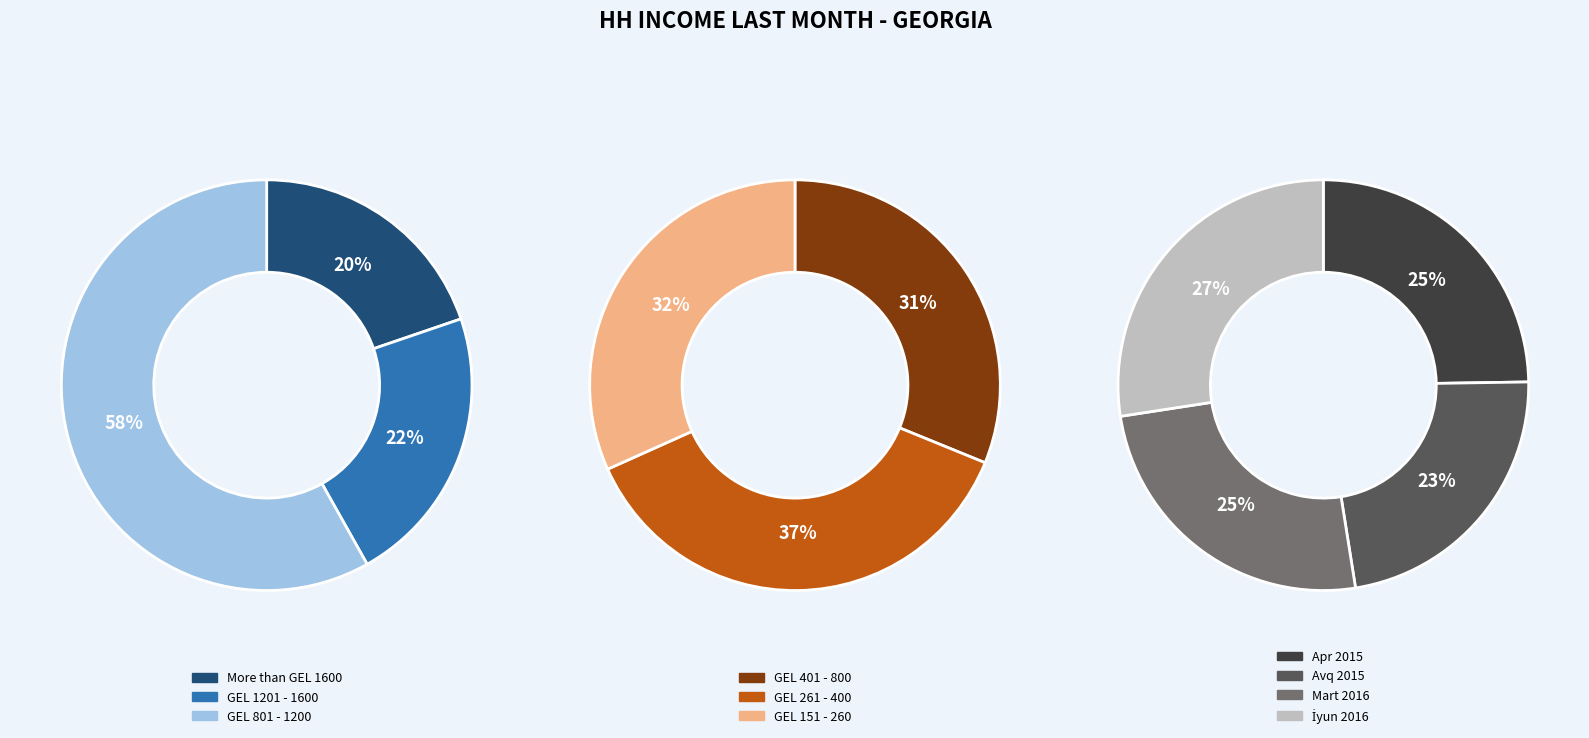

Does Avq 2015 account for over 50% of the chart?

No